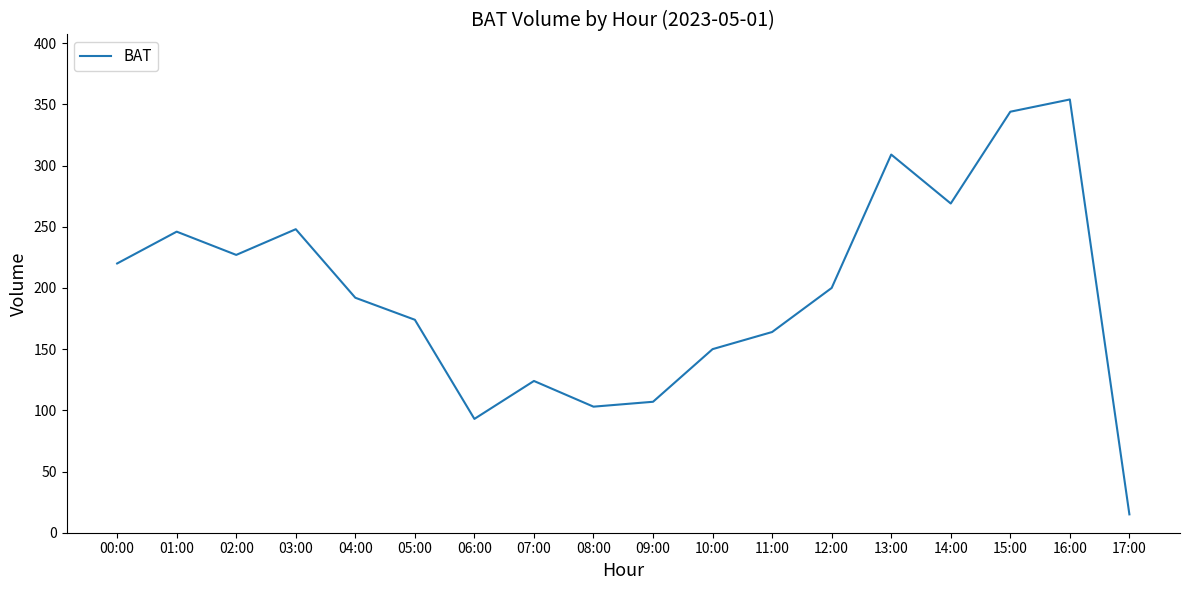

Which label corresponds to the largest value in the chart?

16:00